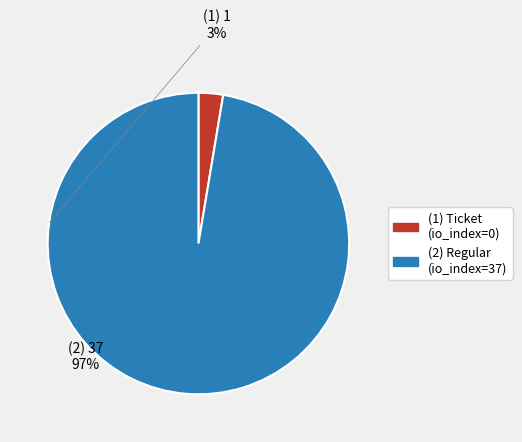

Which category has the smallest portion of the pie?

Ticket (io_index=0)